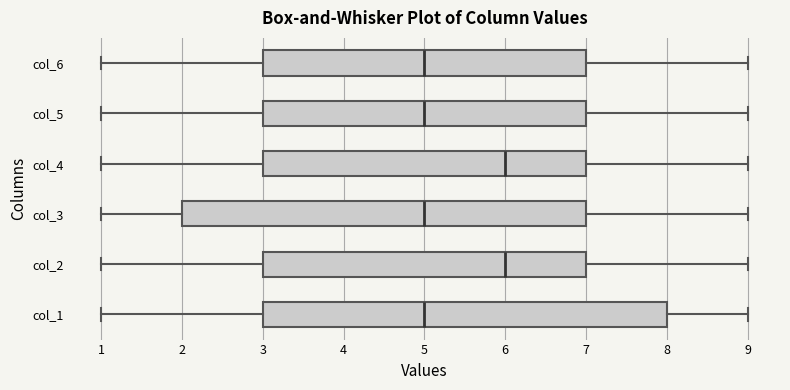

Reading bottom to top, transcribe this box plot: for each box, give where its median line is, the range the box spans, and where its two whiskers end, as read against the x-axis. The values are not printed on the chart, so give them approximately, as read against the axis.

col_1: median 5, box 3 to 8, whiskers 1 to 9
col_2: median 6, box 3 to 7, whiskers 1 to 9
col_3: median 5, box 2 to 7, whiskers 1 to 9
col_4: median 6, box 3 to 7, whiskers 1 to 9
col_5: median 5, box 3 to 7, whiskers 1 to 9
col_6: median 5, box 3 to 7, whiskers 1 to 9